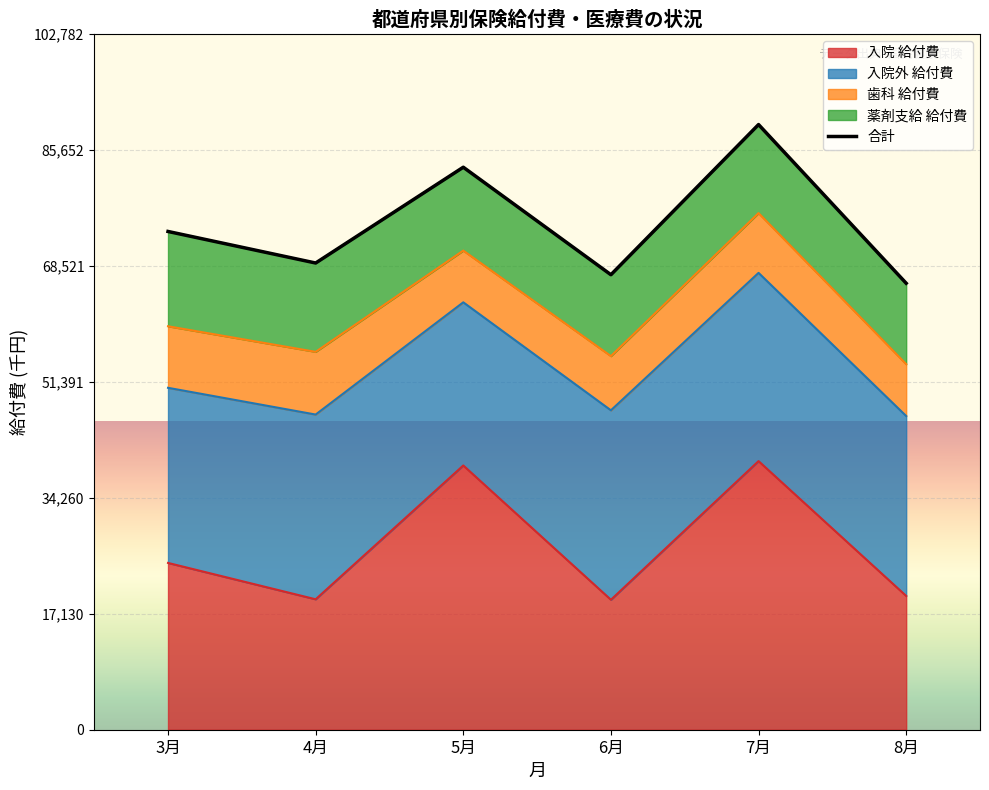

What is the maximum value shown in the chart?

89376.5